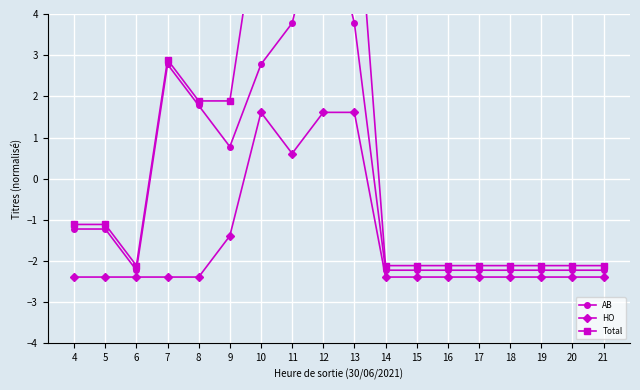

In Total, how many points are lower than both neighbors (excluding endpoints)?

1